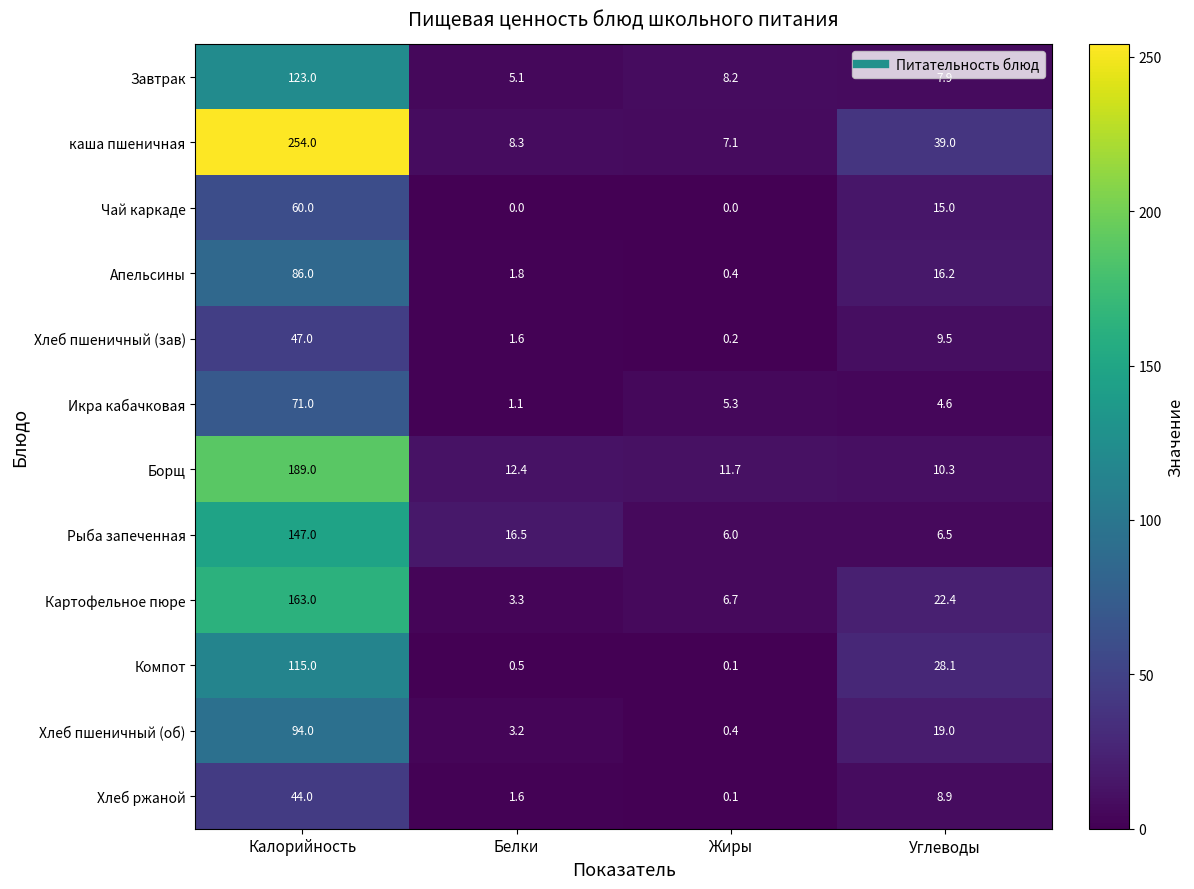

Which category has the lowest value in the каша пшеничная series?

Жиры